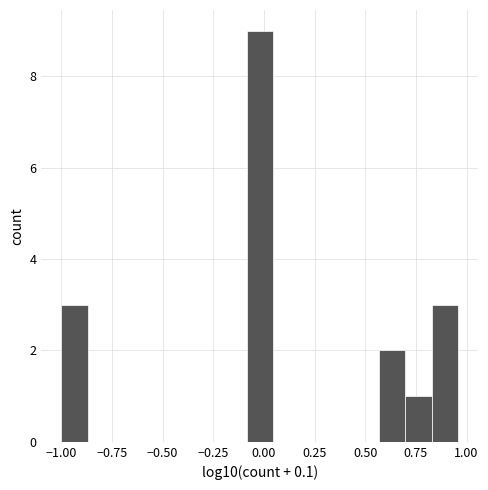

Read against the x-axis, roughly where is the centre of the tallest bar?

0.00